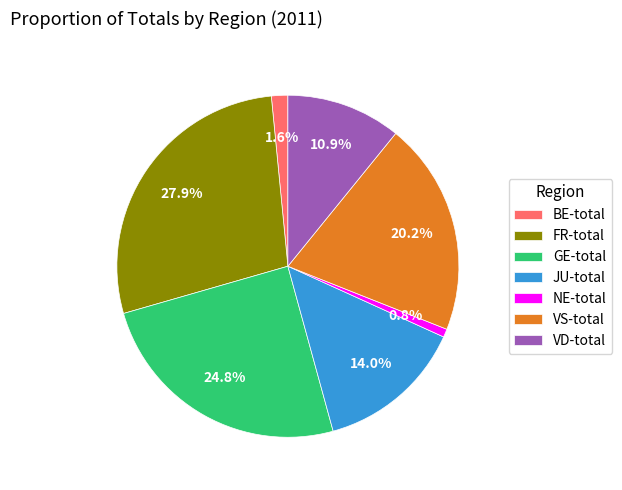

Do GE-total and VD-total together represent more than half of the pie?

No